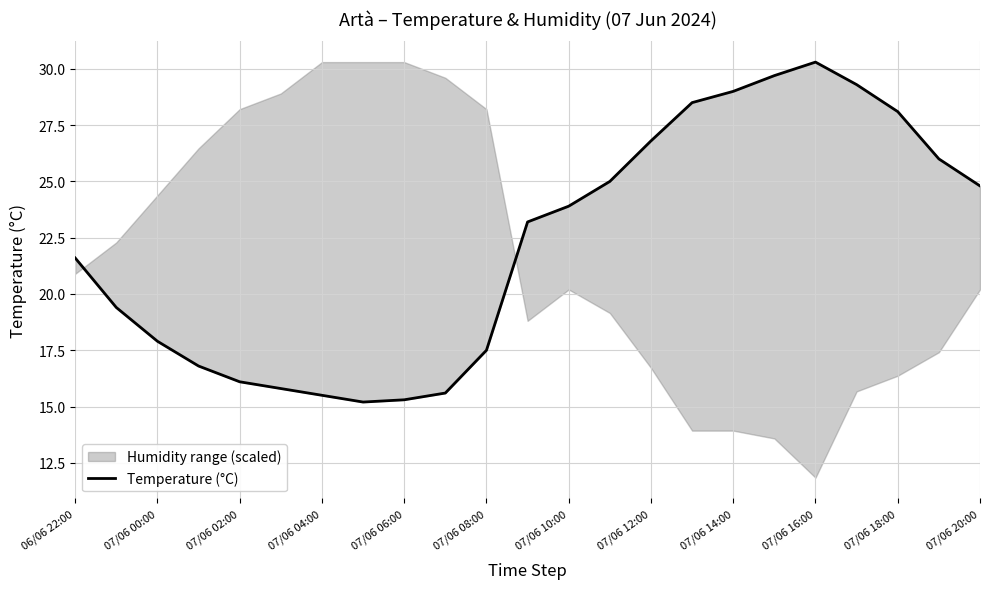

What is the sum of all values?

511.3